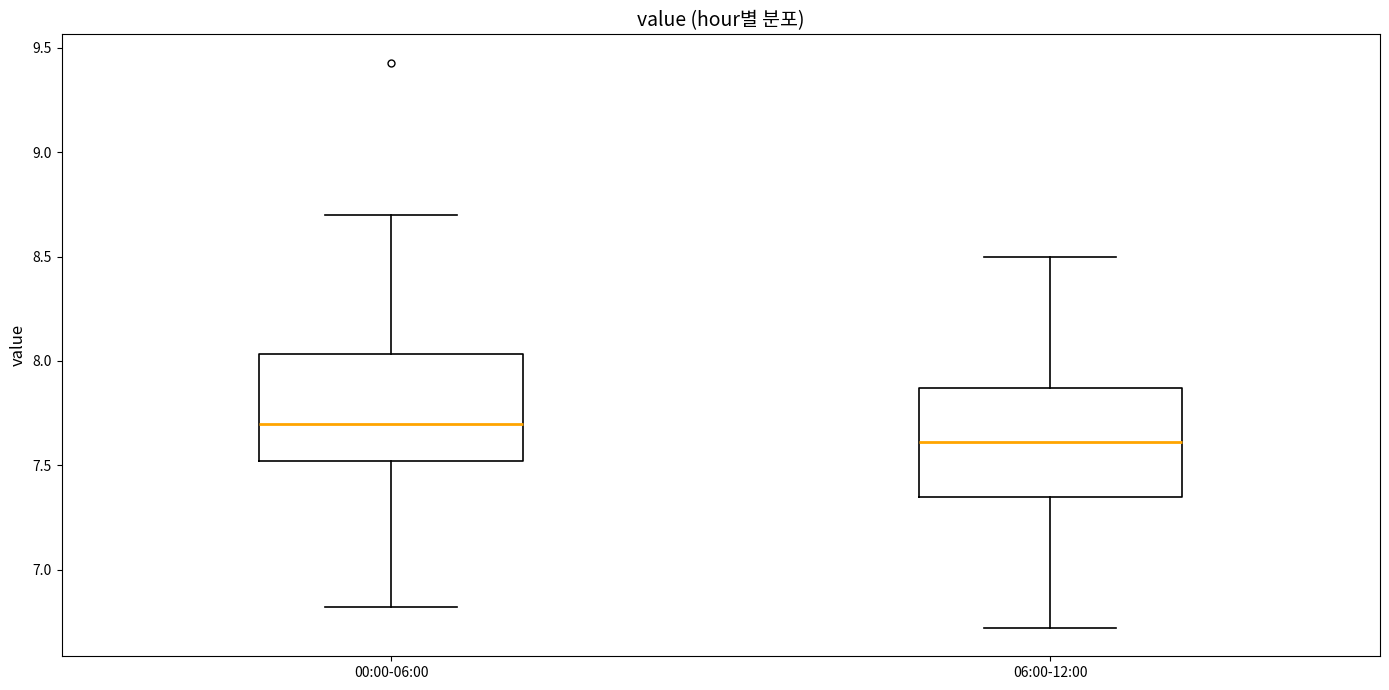

Which box has the highest median line?

00:00-06:00